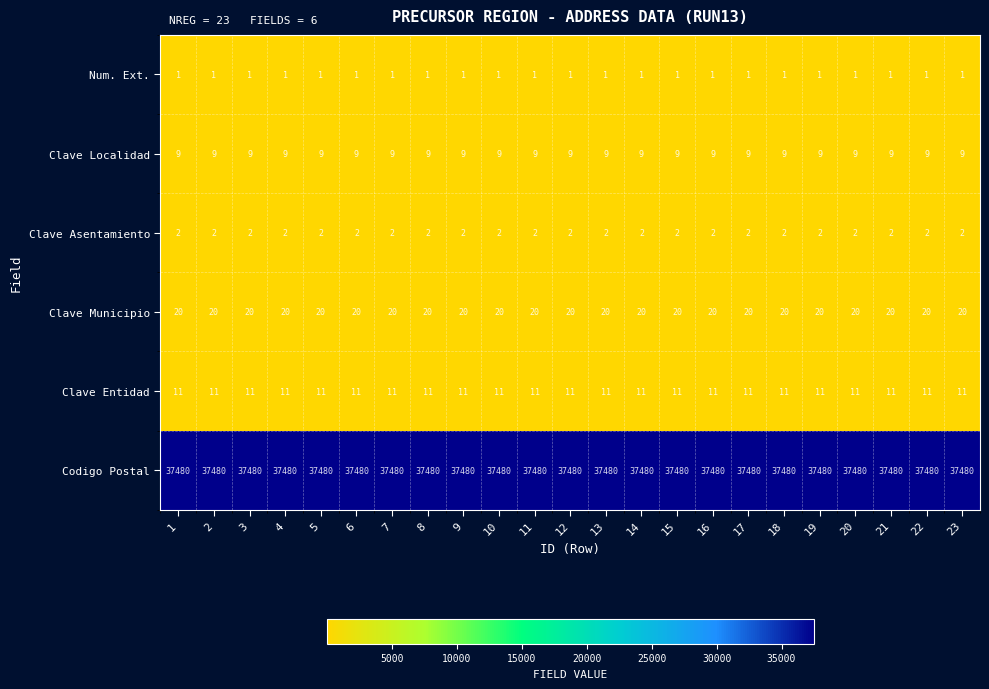

The Clave Asentamiento series shows 3 at 3. True or false?

False